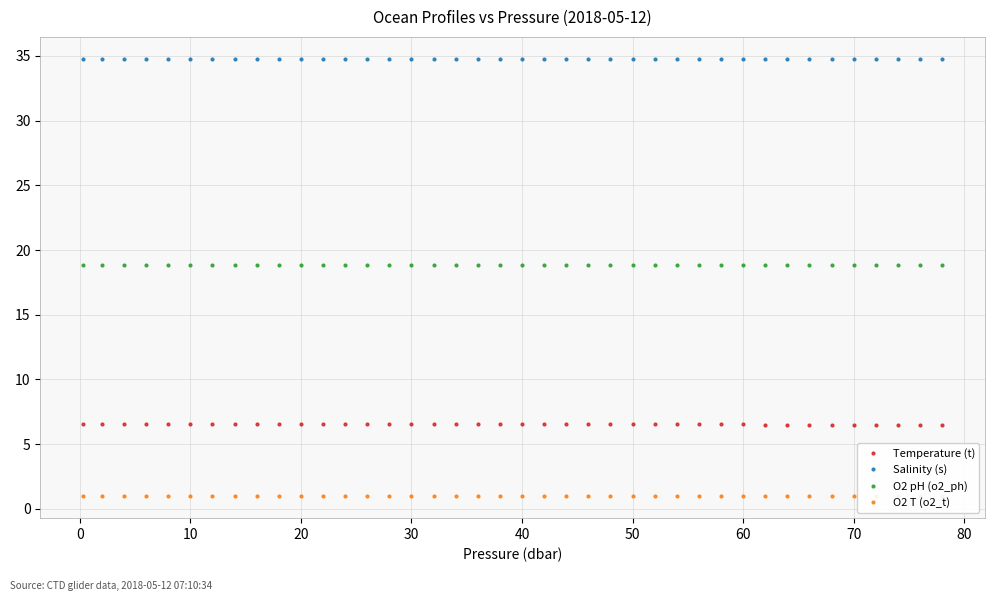

True or false: Salinity (s) and Temperature (t) cross at least once.

False